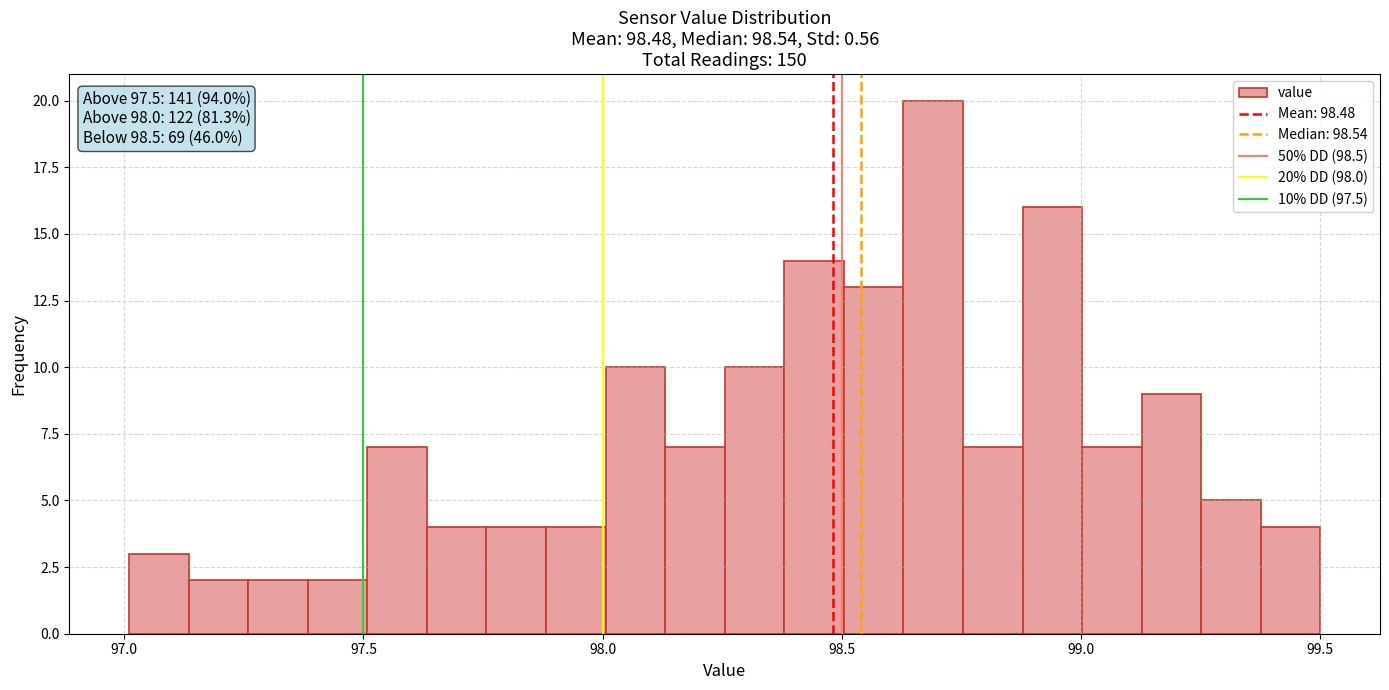

Around what value on the x-axis is the tallest bar? Give the approximate position of its centre, as read against the axis.

98.70